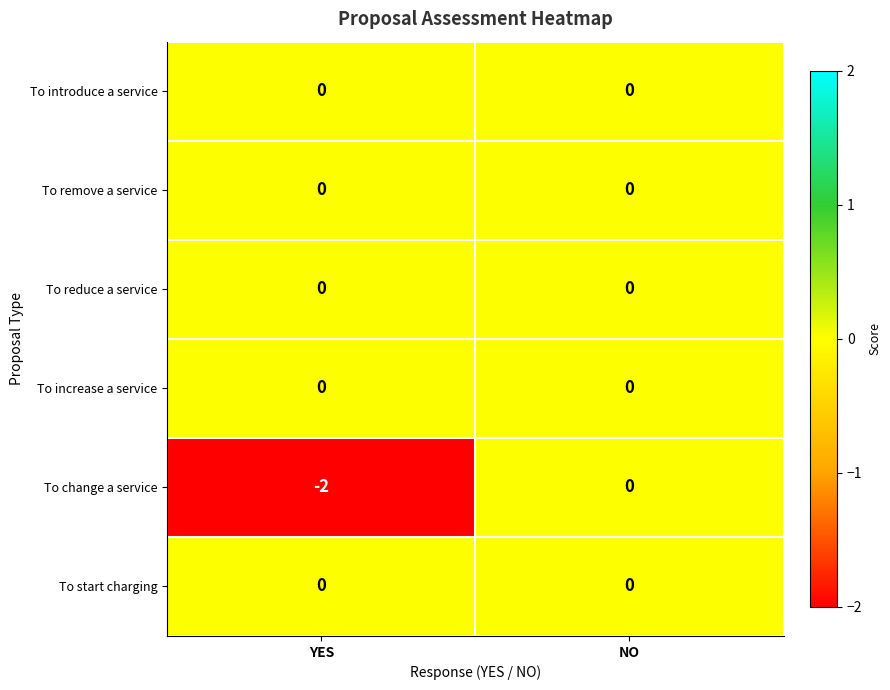

Reading left to right, what are all the values shown in this chart?

To introduce a service: 0	0
To remove a service: 0	0
To reduce a service: 0	0
To increase a service: 0	0
To change a service: -2	0
To start charging: 0	0